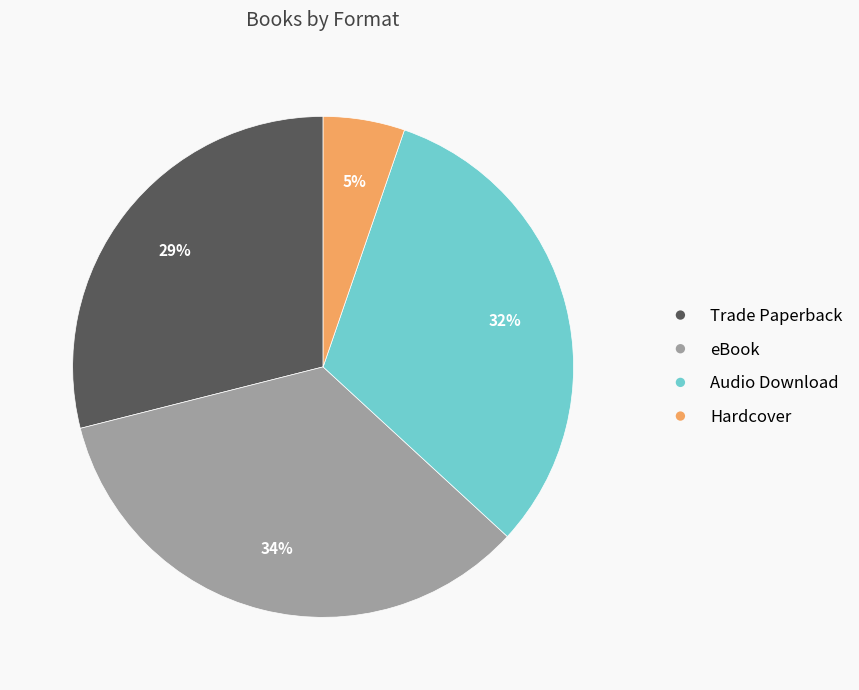

Combined, do Hardcover and Audio Download account for over 50%?

No